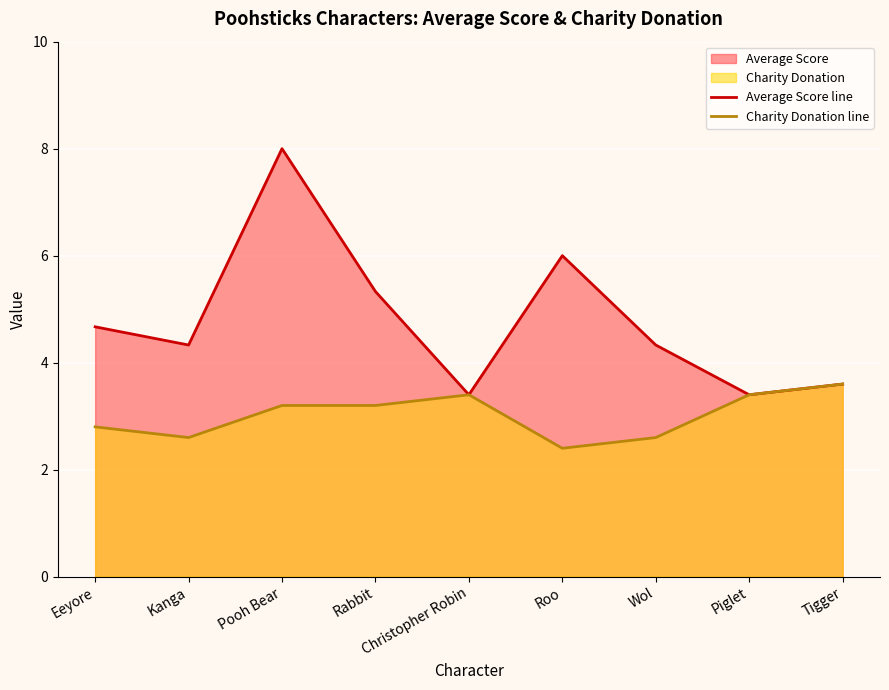

At which category is the sum across all series the highest?

Pooh Bear